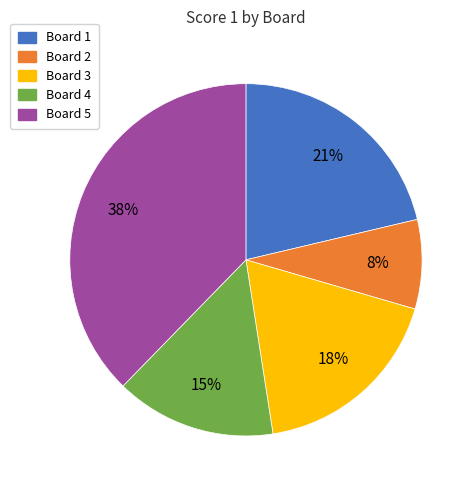

True or false: Board 3 accounts for 18% of the total.

True